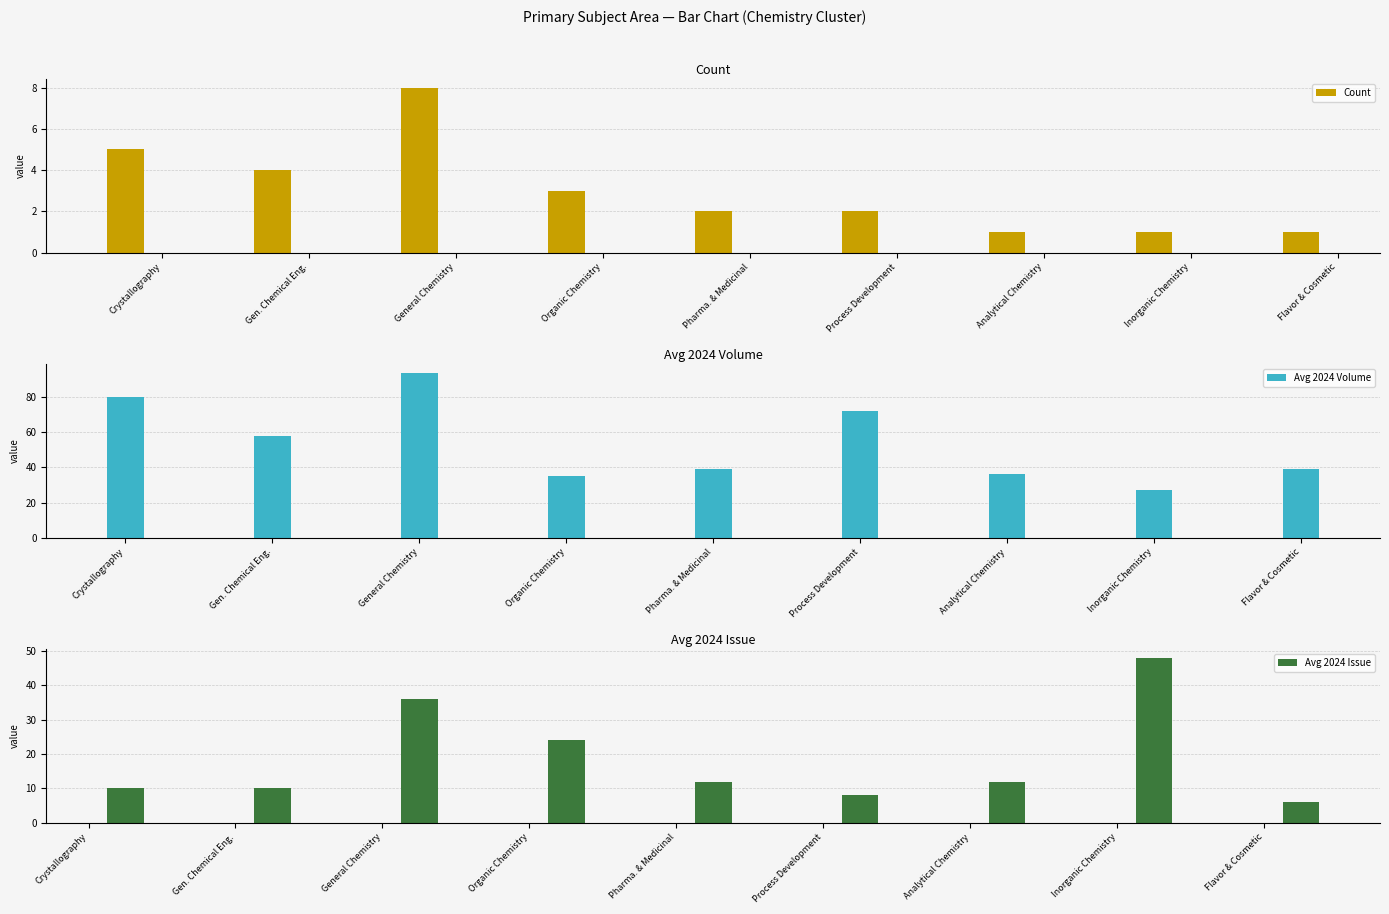

What is the difference between the second highest and second lowest values in the Count series?

4